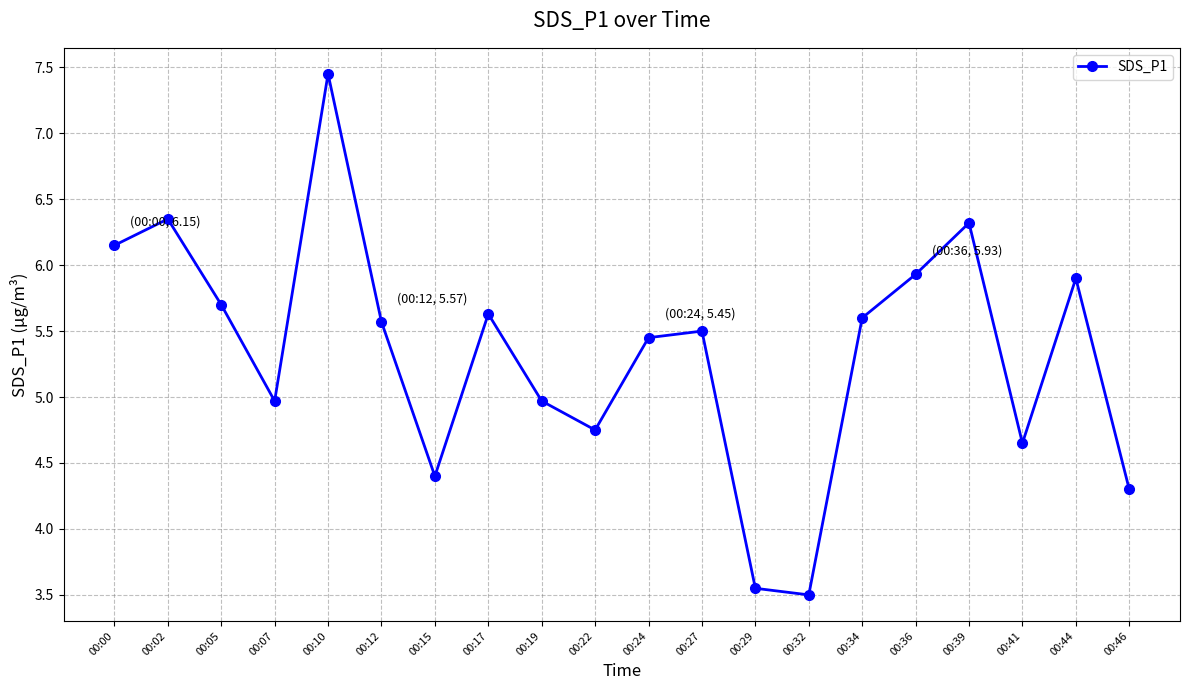

What is the average value?

5.3